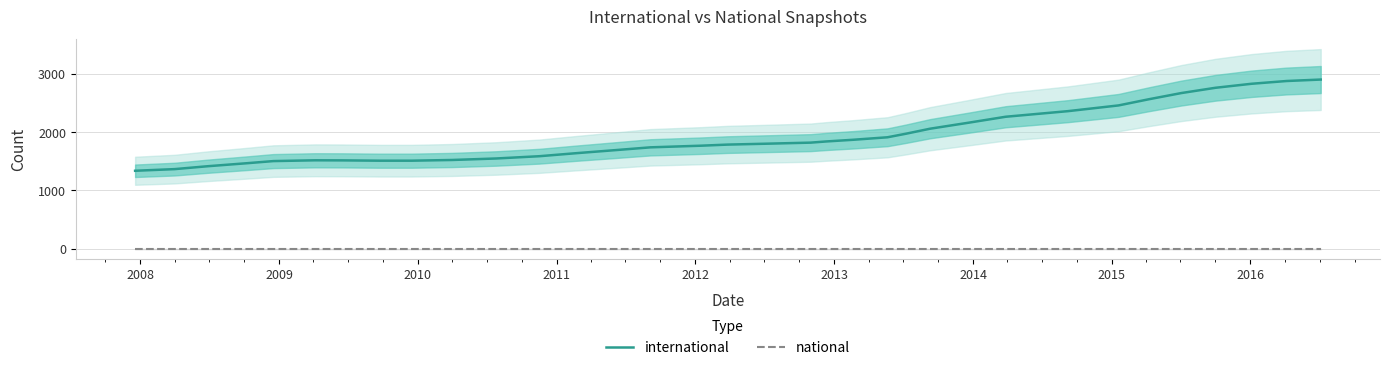

True or false: international and national cross at least once.

False